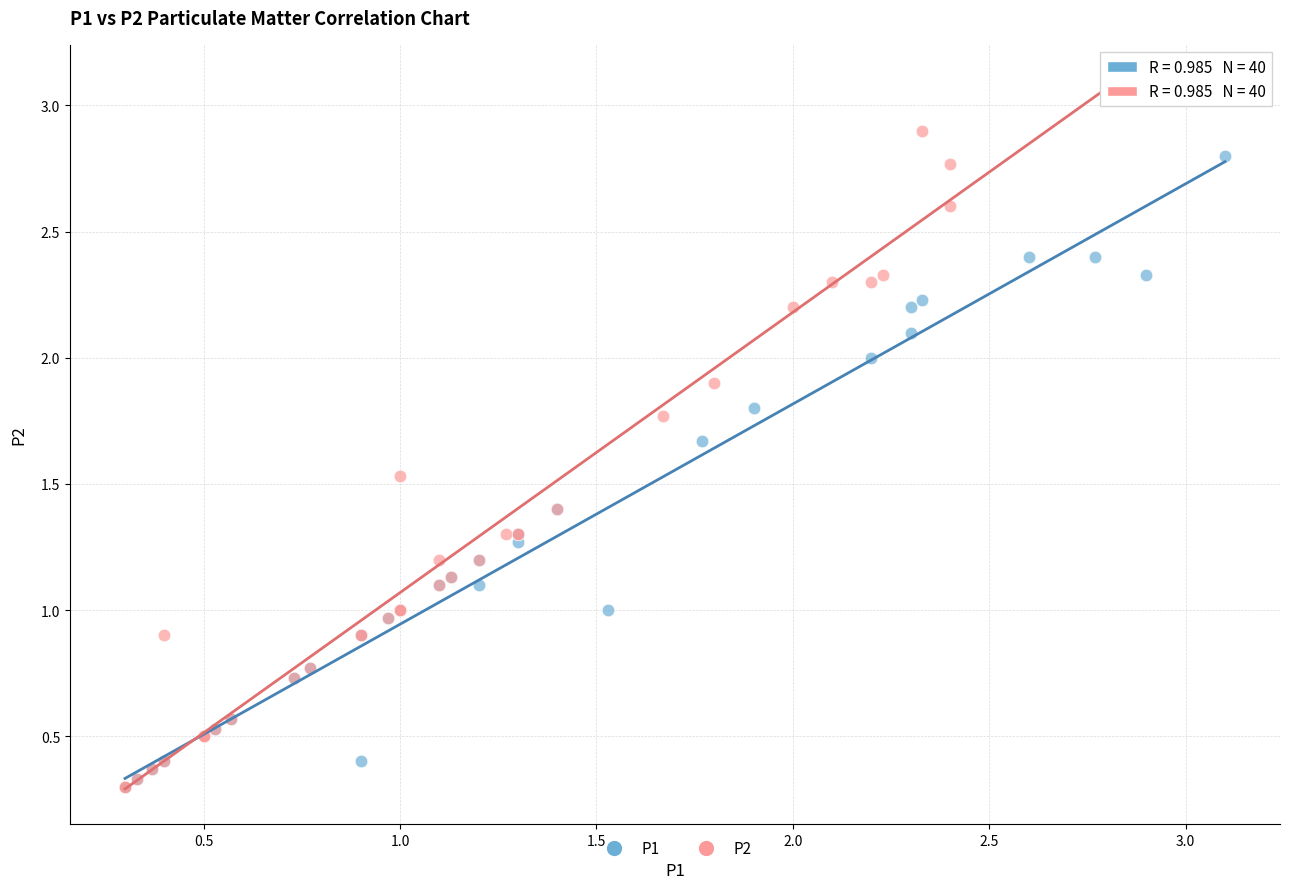

What are all the series names shown in the legend?

P1, P2